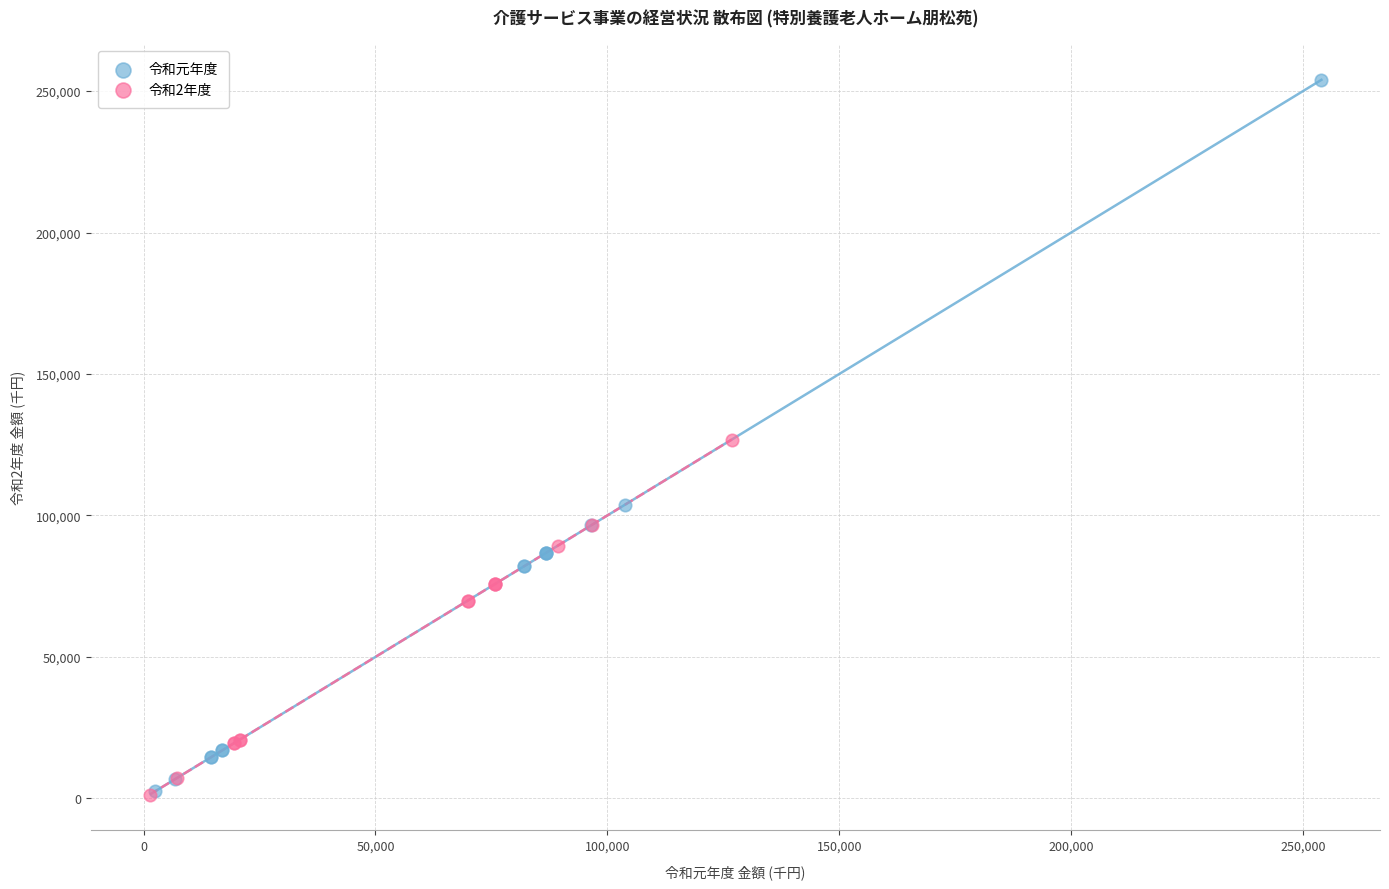

Which series reaches the maximum Y coordinate?

令和元年度